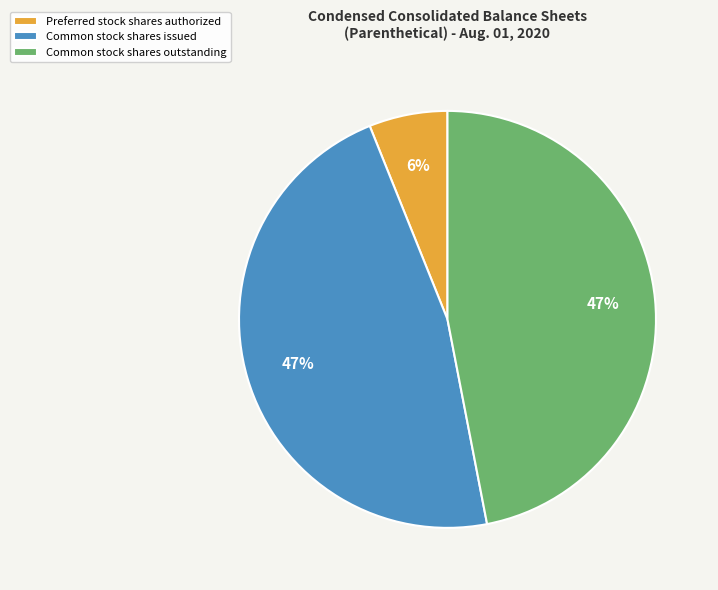

To the nearest percent, what portion does Common stock shares outstanding represent?

47%